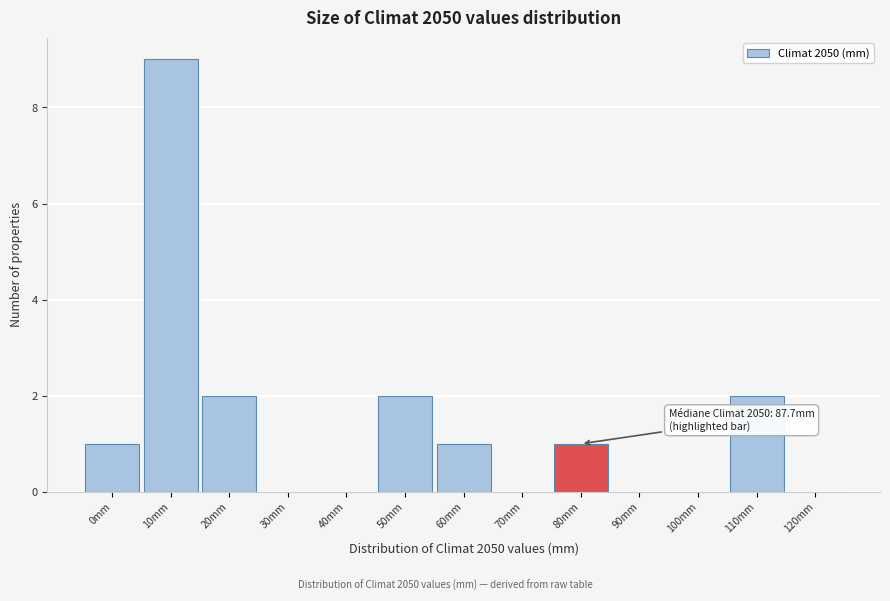

Reading left to right, what are all the values shown in this chart?

0mm=1	10mm=9	20mm=2	30mm=0	40mm=0	50mm=2	60mm=1	70mm=0	80mm=1	90mm=0	100mm=0	110mm=2	120mm=0